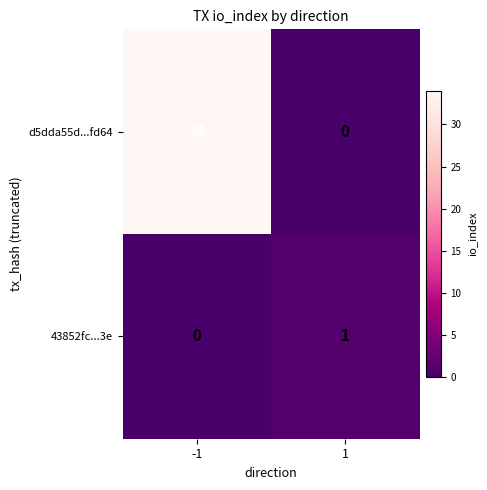

The d5dda55d...fd64 series shows 15 at -1. True or false?

False